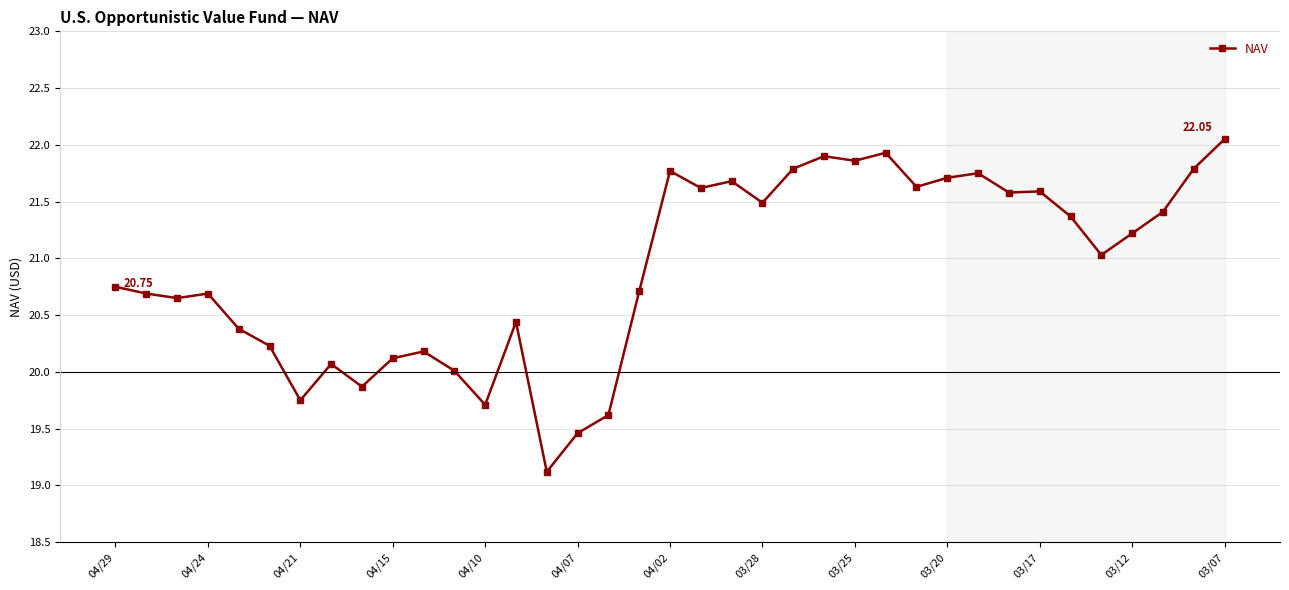

What is the sum of all values?

773.6